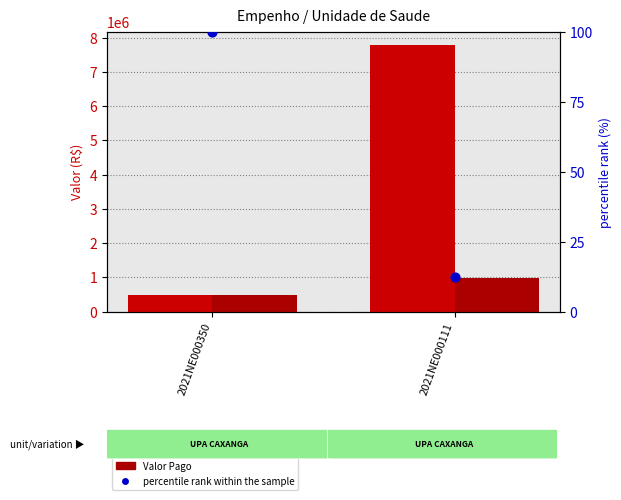

Which series has the largest Y range (max minus min)?

Valor de Empenho